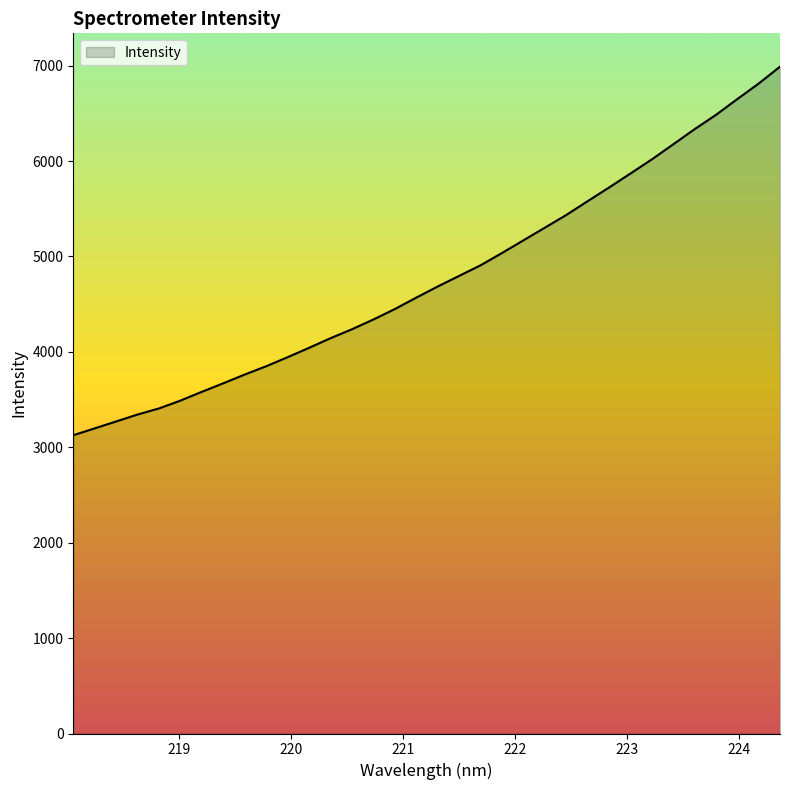

What is the smallest value displayed?

3126.4